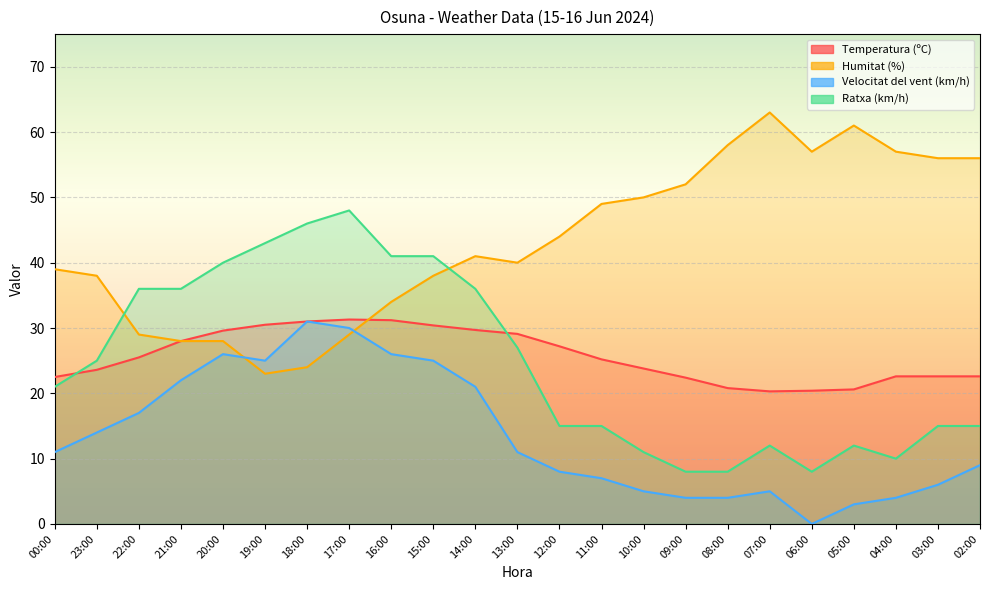

Where is Velocitat del vent (km/h) nearest to the value 15?

23:00